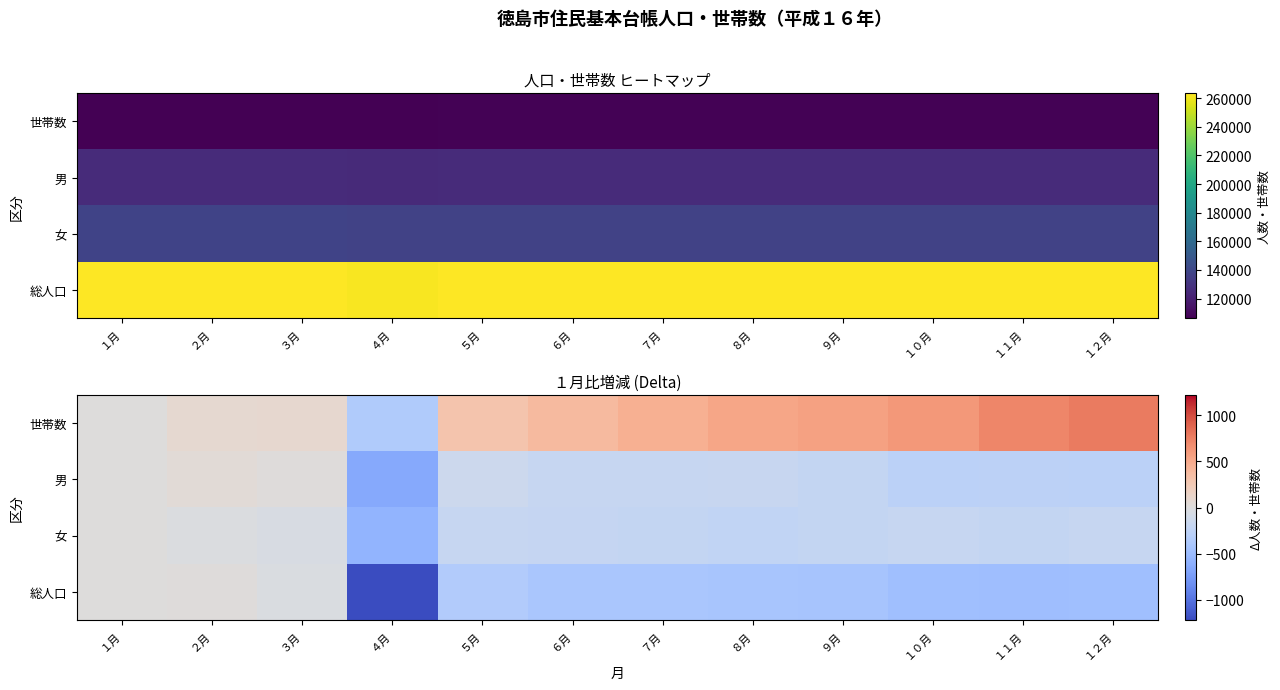

At which category is the sum across all series the highest?

２月